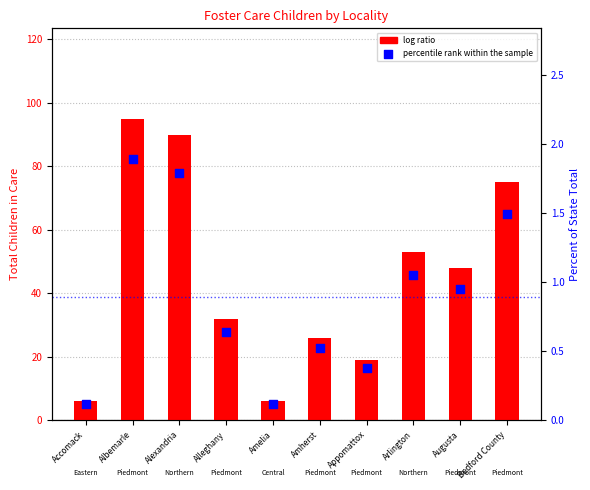

At which category is the sum across all series the highest?

Albemarle